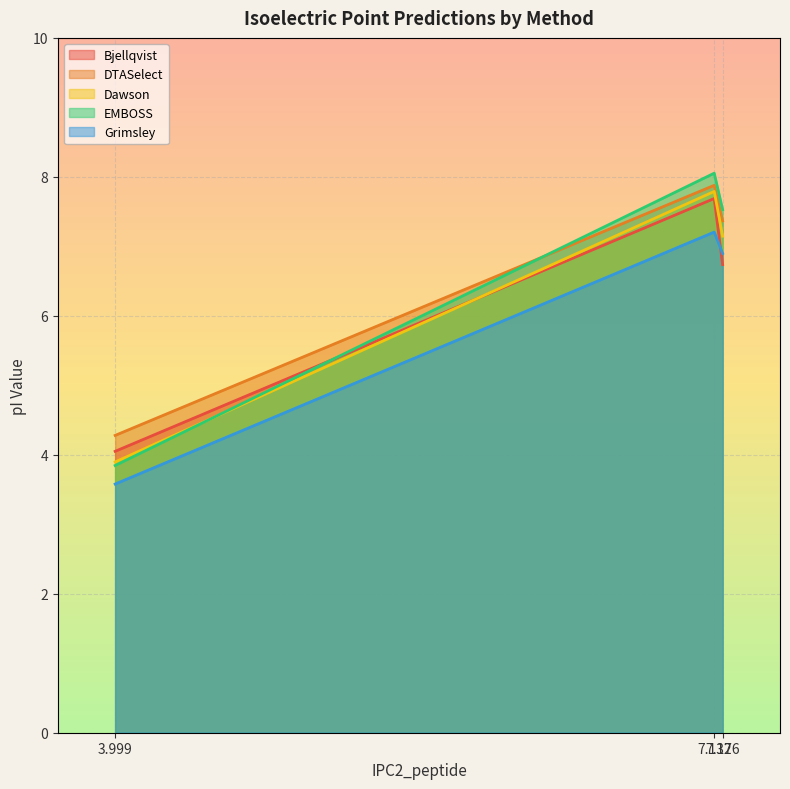

Reading left to right, list all the values displayed in this chart.

Bjellqvist: 4.0	7.7	6.7
DTASelect: 4.3	7.9	7.4
Dawson: 3.9	7.8	7.1
EMBOSS: 3.8	8.1	7.5
Grimsley: 3.6	7.2	6.9